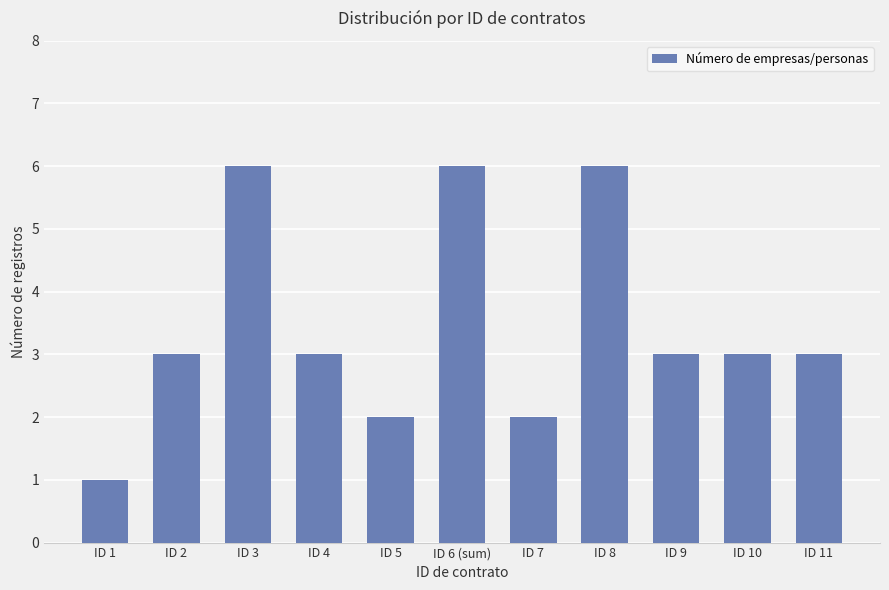

Which category has the lowest value across all series?

ID 1